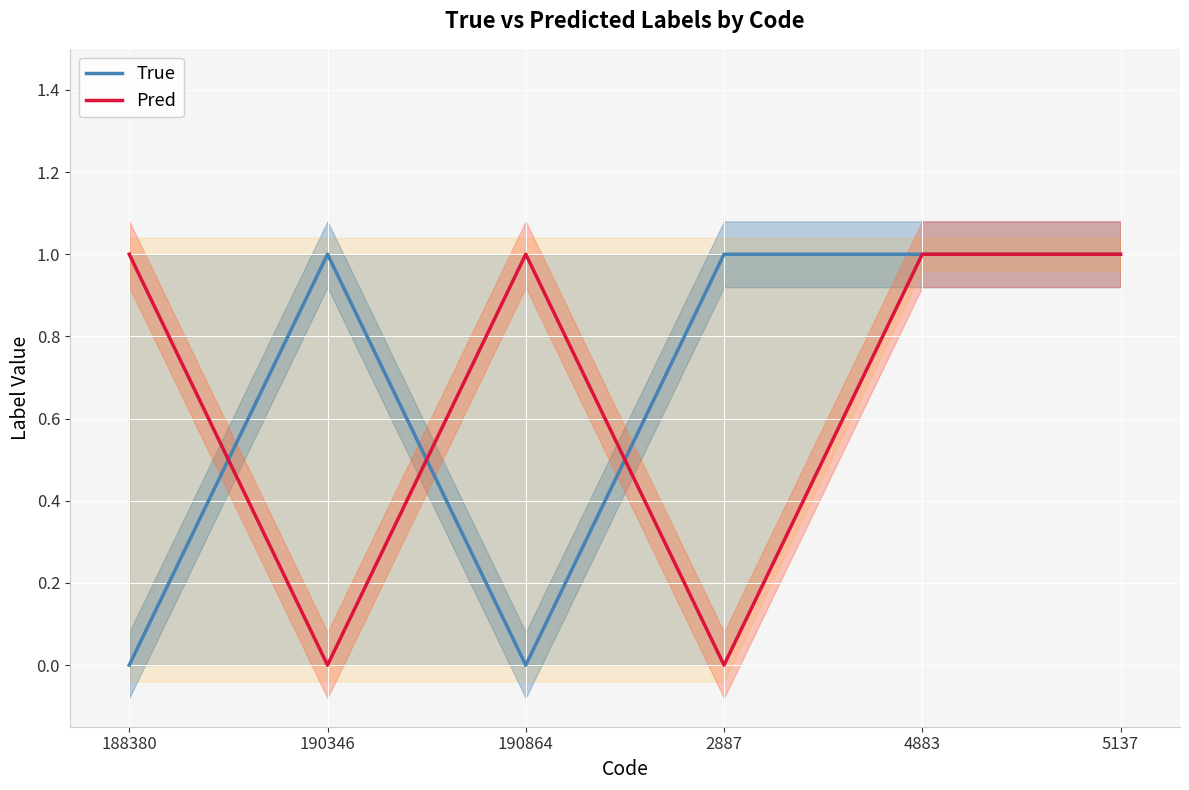

Which category has the lowest value in the Pred series?

190346